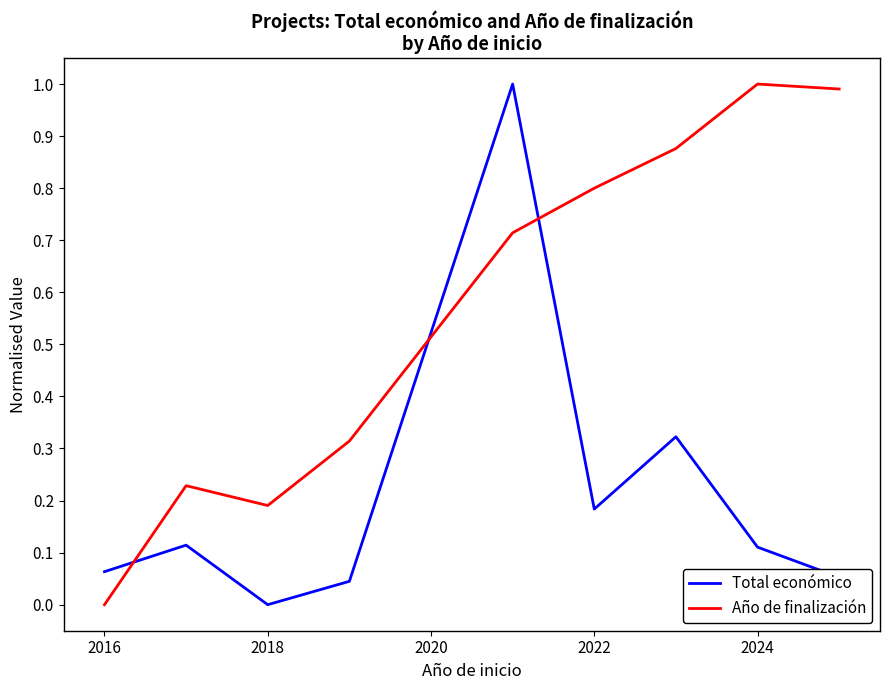

What is the maximum value for Año de finalización?

1.0